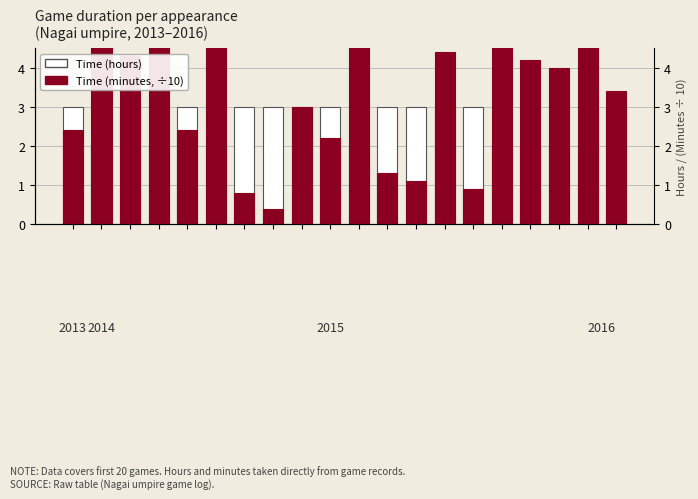

Which category has the lowest value in the Time (hours) series?

1